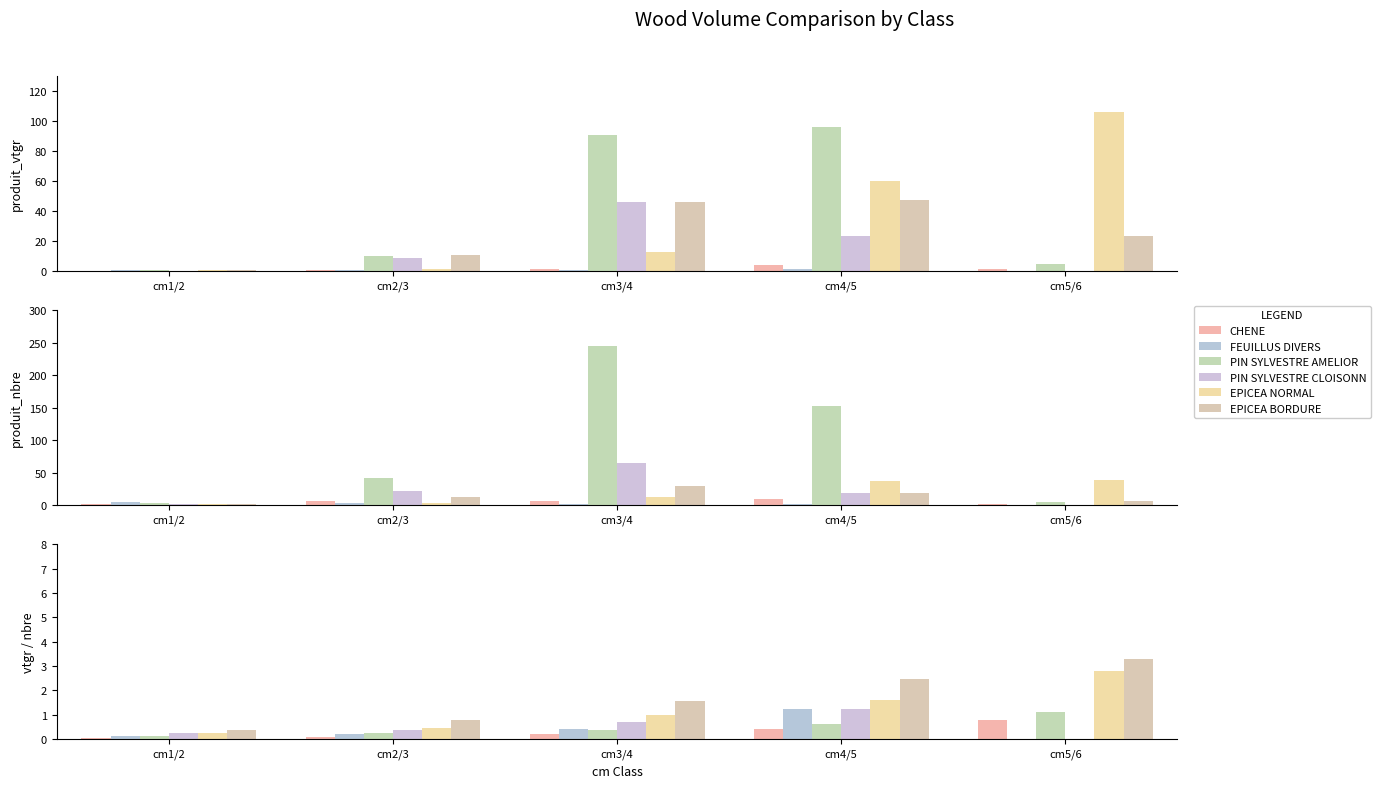

Between cm4/5 and cm2/3, which is larger?

cm4/5